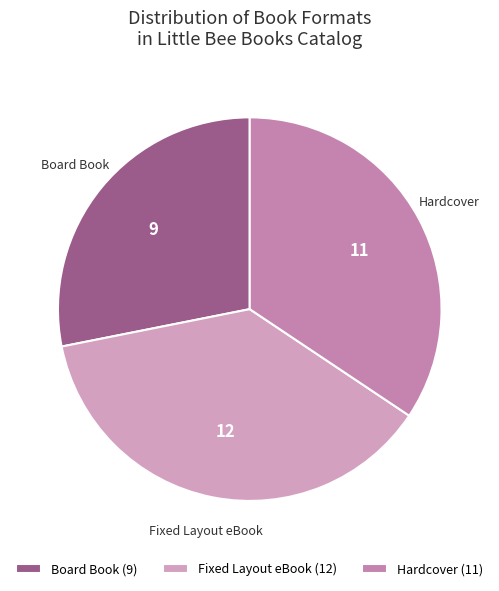

What is the ratio of the value at Hardcover to the value at Board Book?

1.2